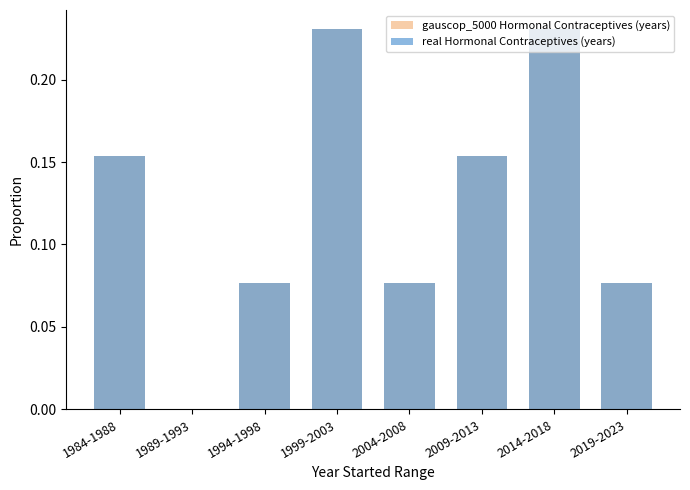

Which category has the lowest value in the real Hormonal Contraceptives (years) series?

1989-1993